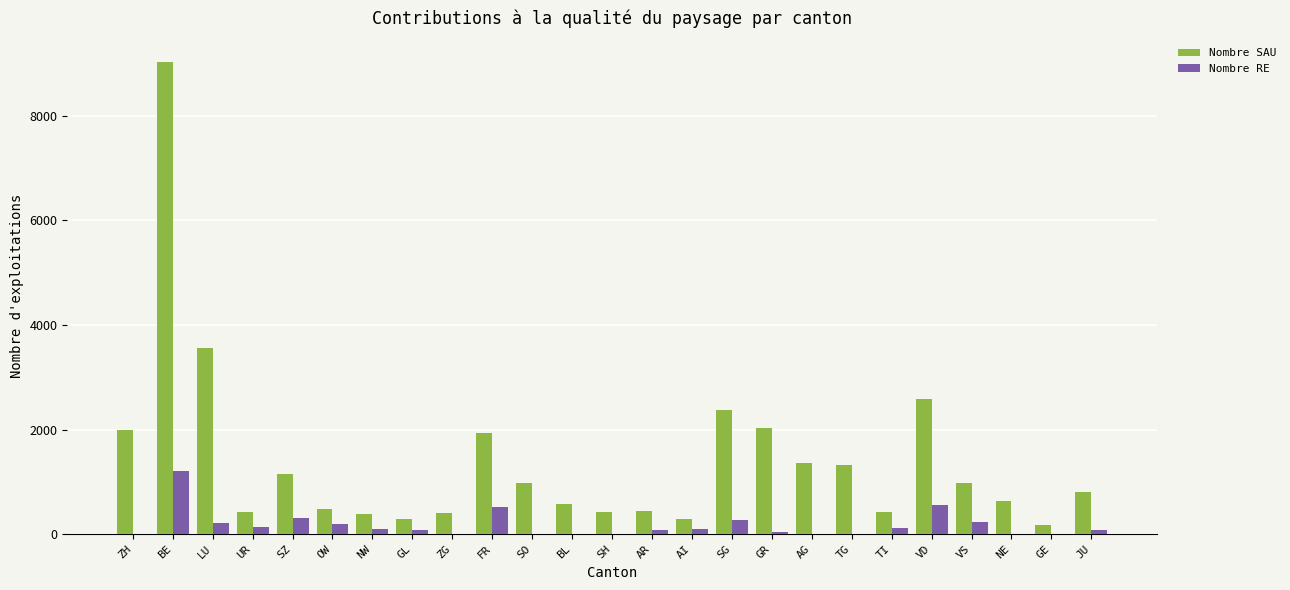

What is the sum of all Nombre SAU values?

35018